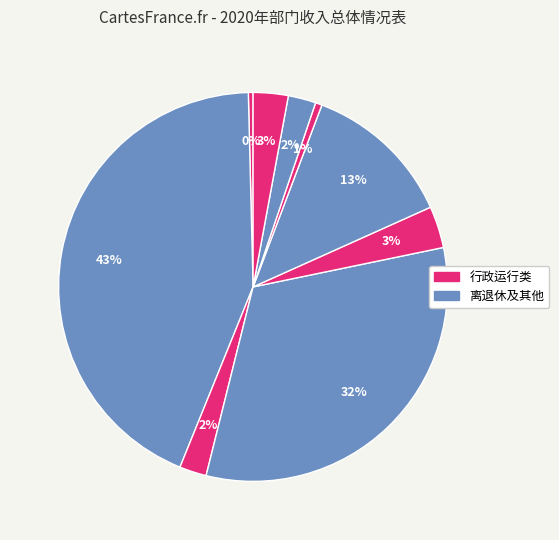

How many slices are in this pie chart?

9